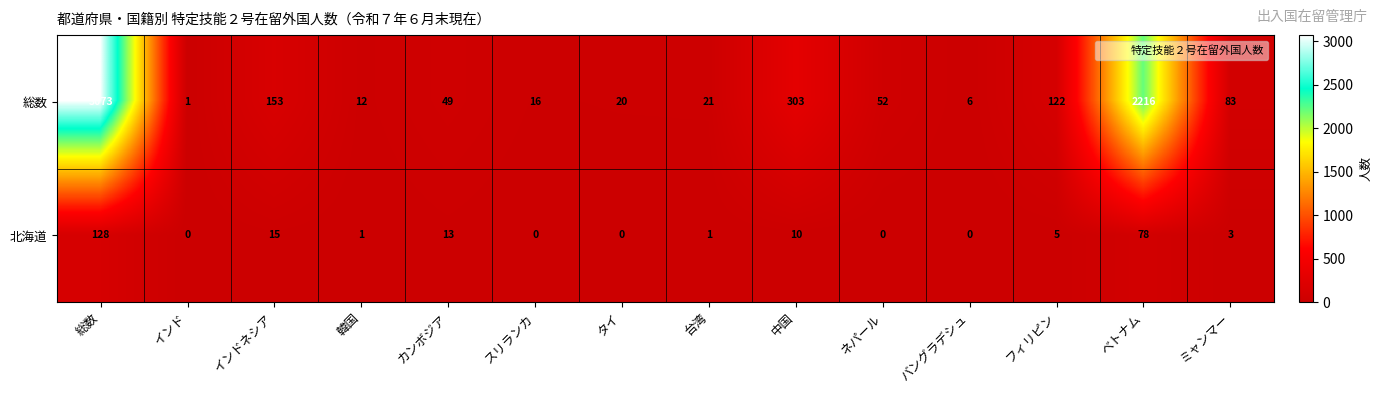

What is the average value of the 北海道 series?

18